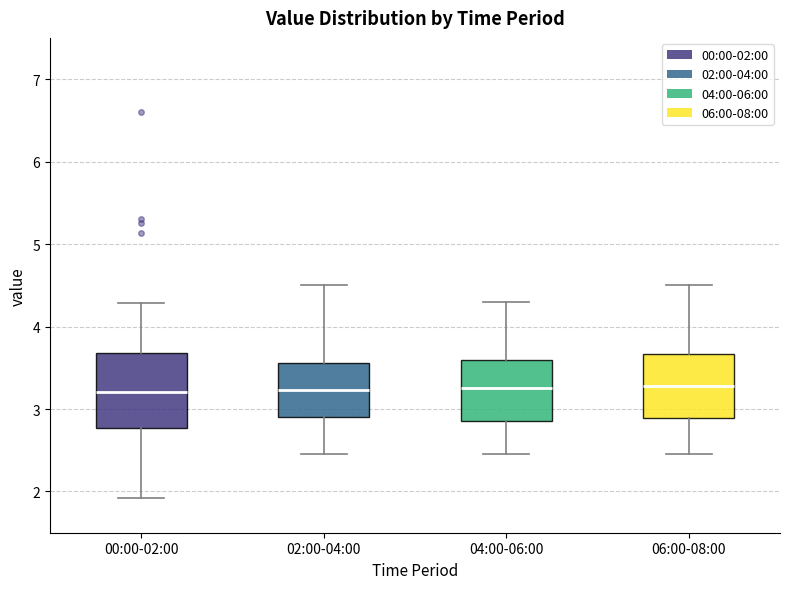

Where is the upper edge of the box for 04:00-06:00 on the y-axis? The values are not printed on the chart, so give them approximately, as read against the axis.

3.6